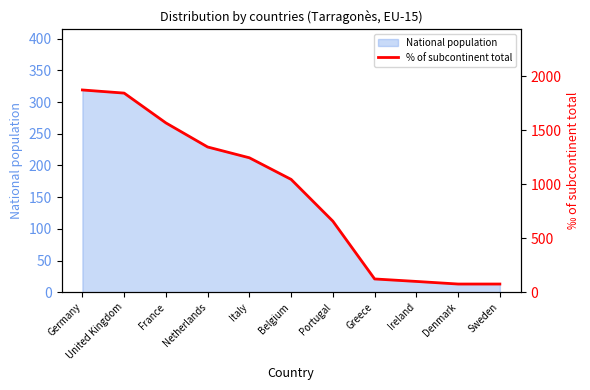

Reading right to left, transcribe all the data shown in this chart.

76	76	100	123	658	1045	1245	1345	1568	1844	1873